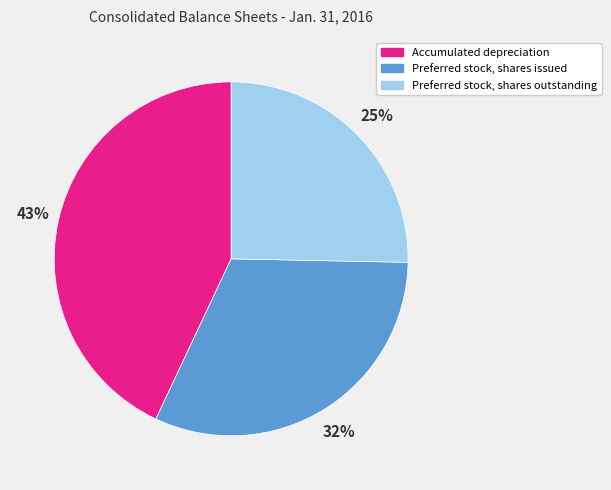

True or false: Preferred stock, shares issued accounts for 42% of the total.

False